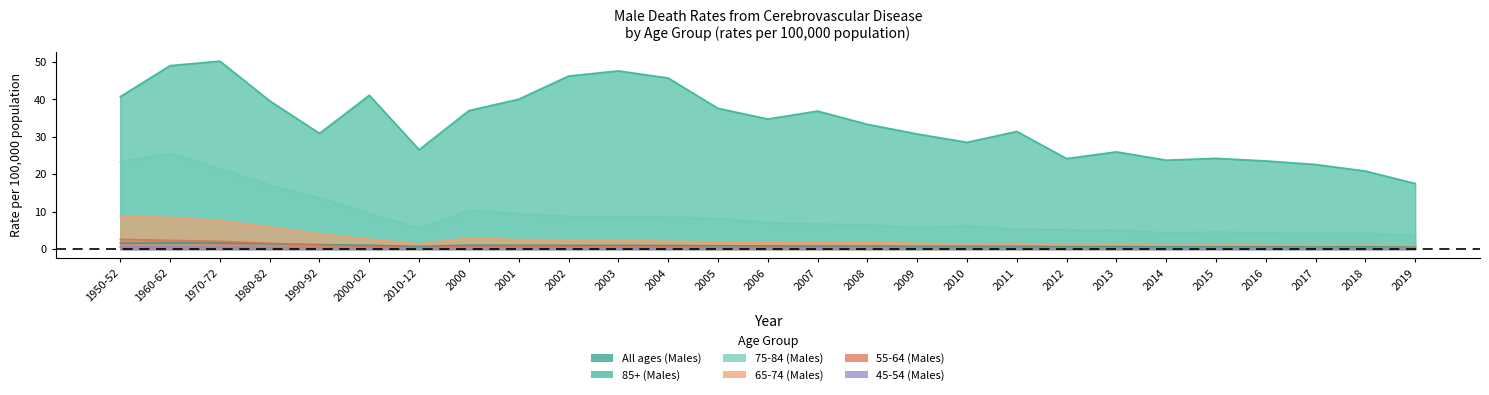

True or false: All ages (Males) and 65-74 (Males) intersect in this chart.

False